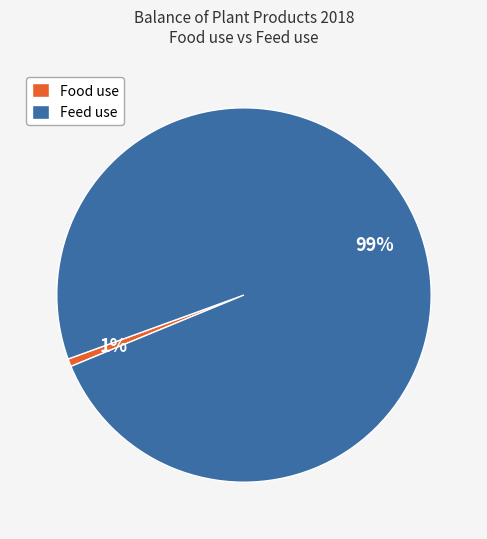

Is the sum of Feed use and Food use greater than half?

Yes